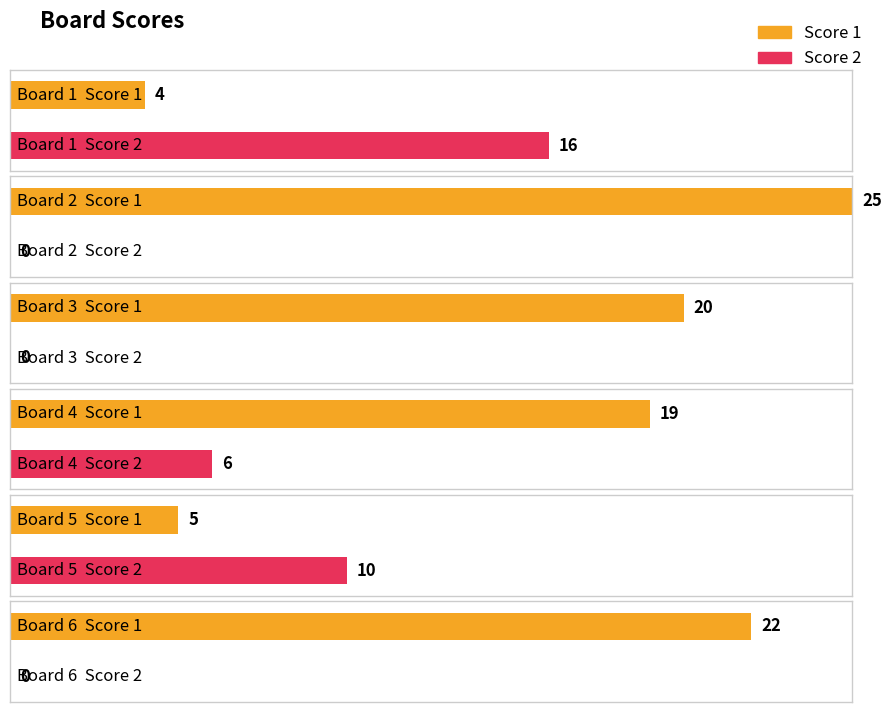

Rank the series by their maximum value, from lowest to highest.

Score 2, Score 1